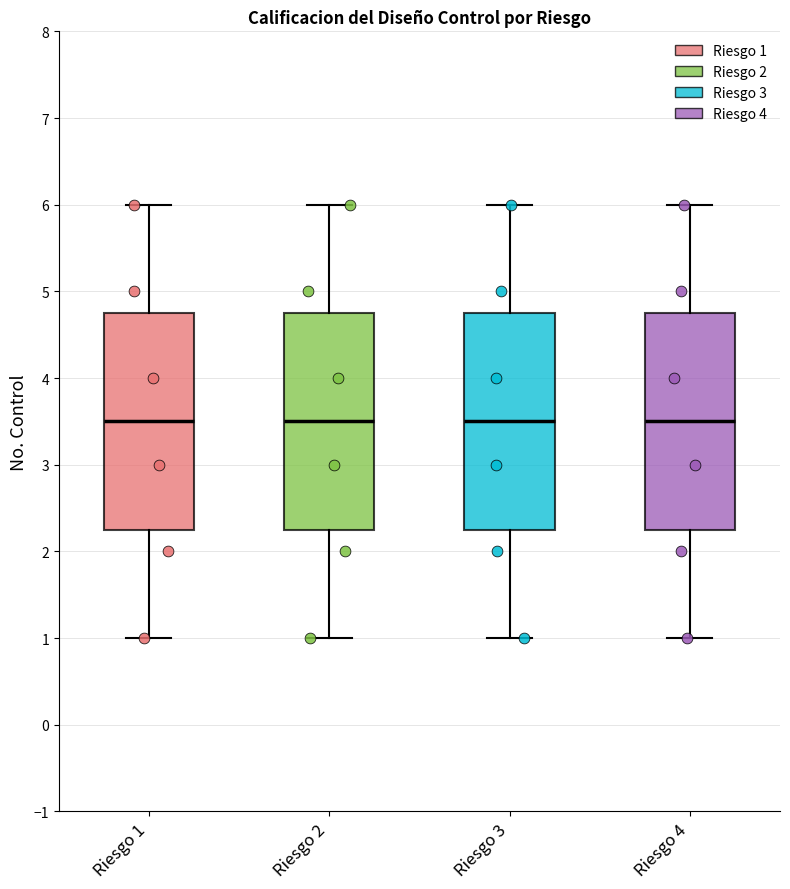

Reading left to right, read every box against the y-axis: the position of its median line, the range the box covers, and the ends of its whiskers. The values are not printed on the chart, so give them approximately, as read against the axis.

Riesgo 1: median 3.5, box 2.3 to 4.8, whiskers 1.0 to 6.0
Riesgo 2: median 3.5, box 2.3 to 4.8, whiskers 1.0 to 6.0
Riesgo 3: median 3.5, box 2.3 to 4.8, whiskers 1.0 to 6.0
Riesgo 4: median 3.5, box 2.3 to 4.8, whiskers 1.0 to 6.0